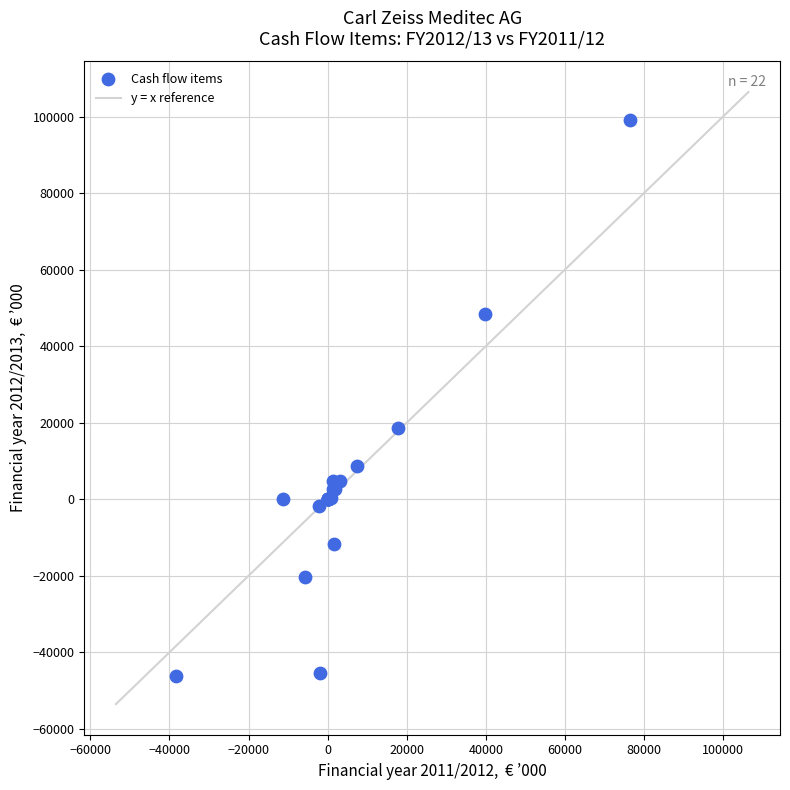

What Y value in the scatter plot is closest to 26421?

18719